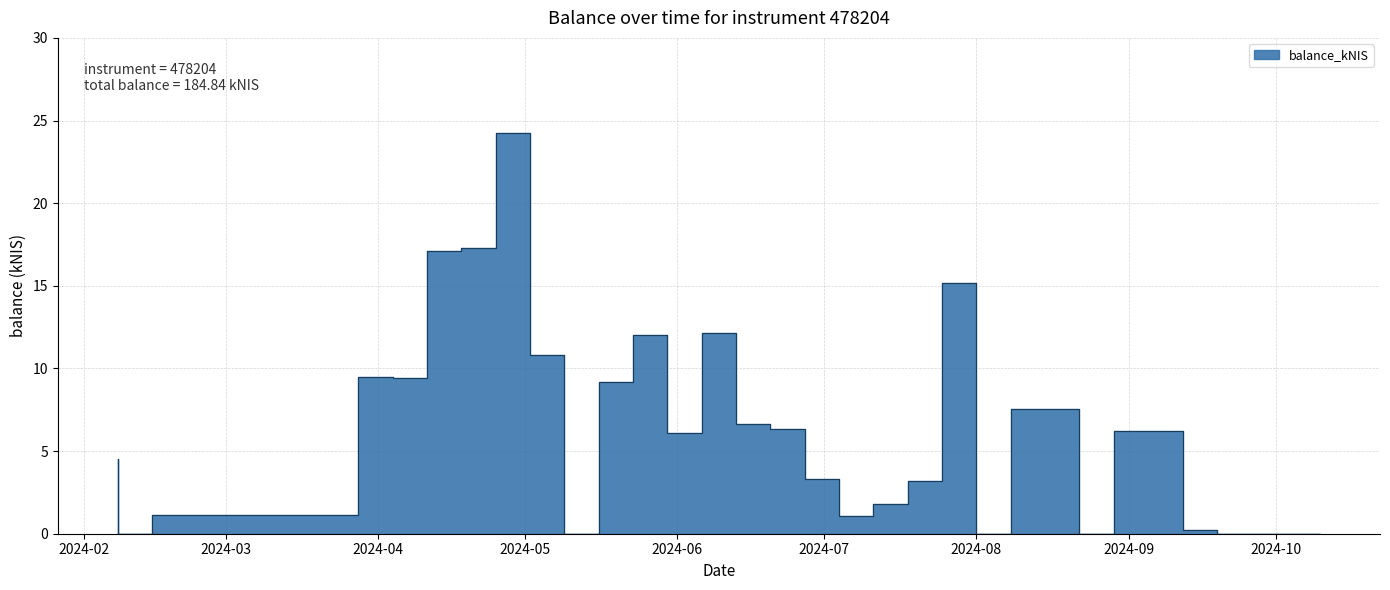

How many categories are shown in the chart?

28